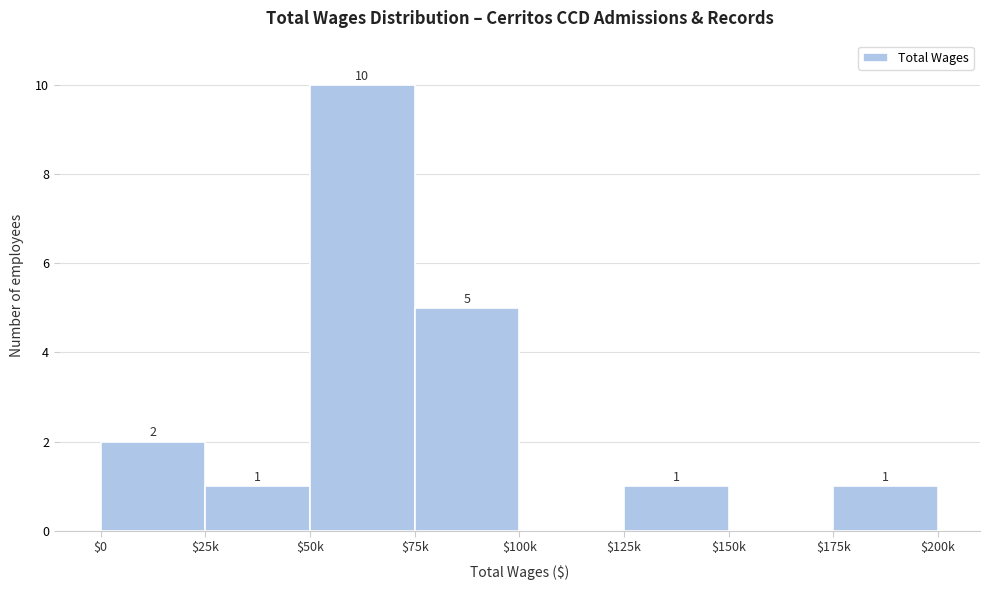

True or false: the data shows 1 at $25k.

True